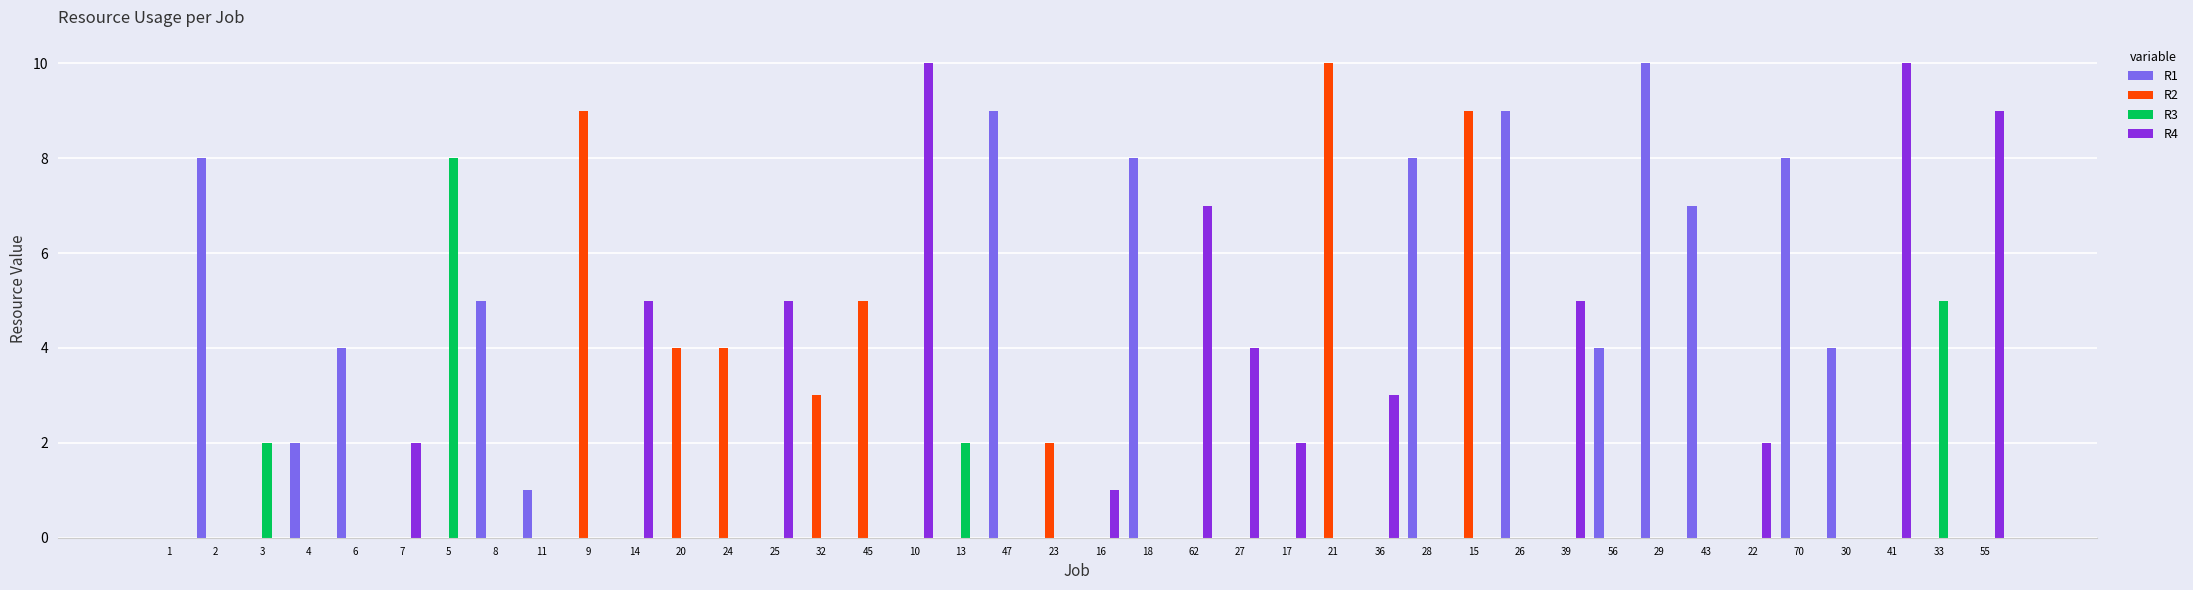

Which series changed the most between 7 and 45?

R2